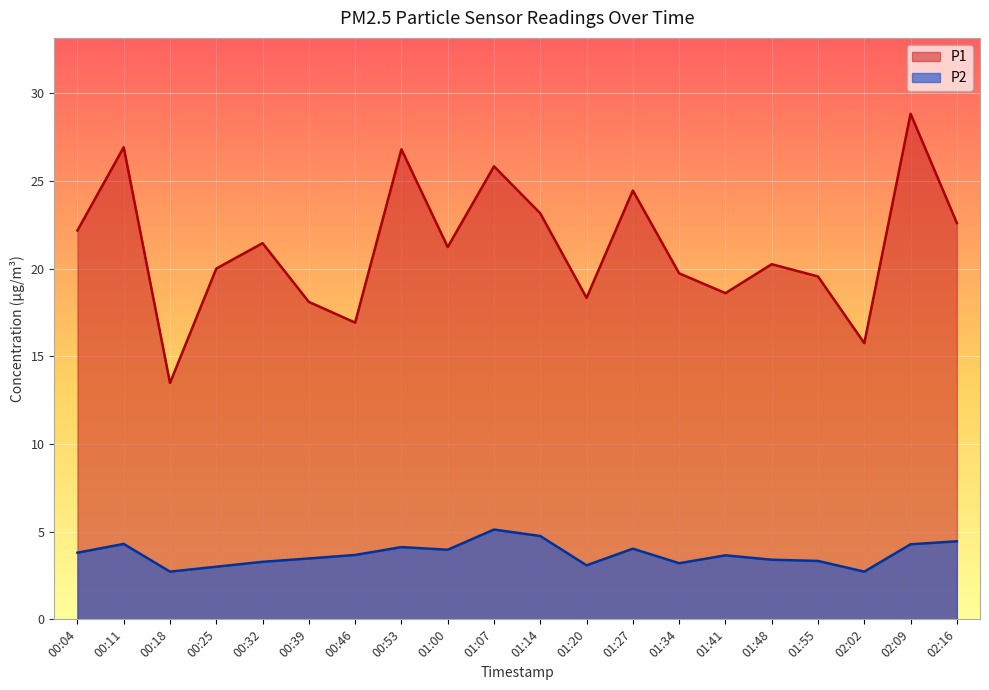

The value of P2 at 01:41 is 3.6. True or false?

True